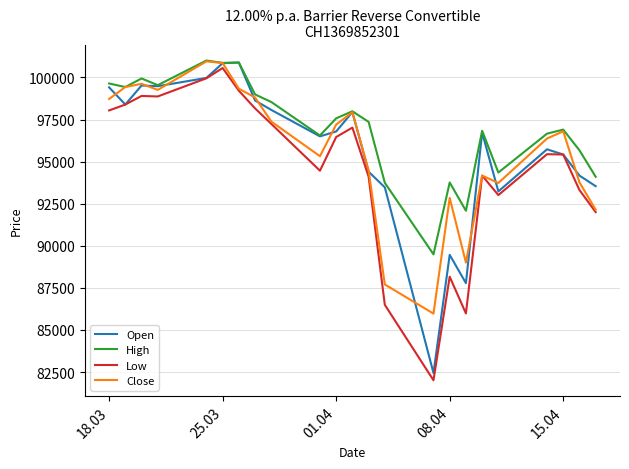

What is the greatest value displayed?

101005